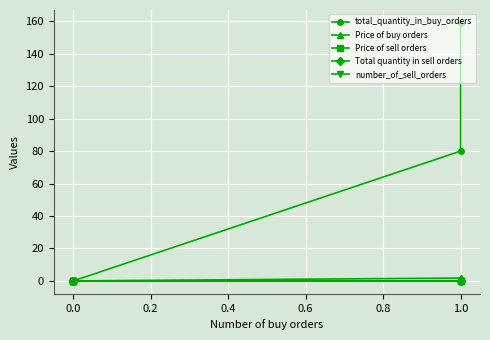

True or false: Price of sell orders and Total quantity in sell orders intersect in this chart.

False